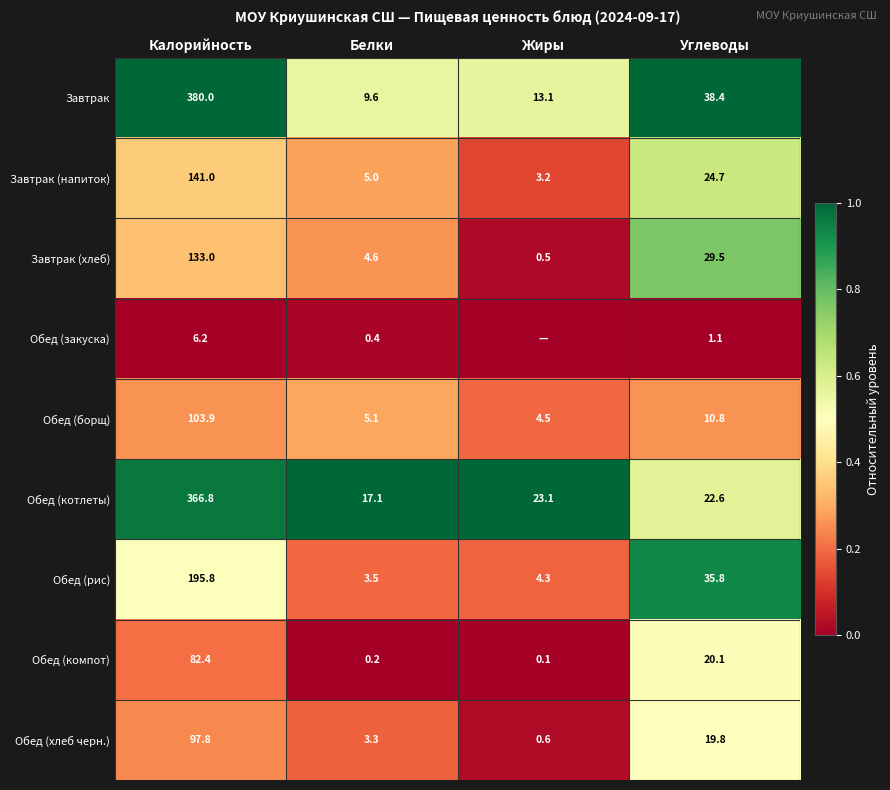

The value of Обед (рис) at Углеводы is 1.5. True or false?

False